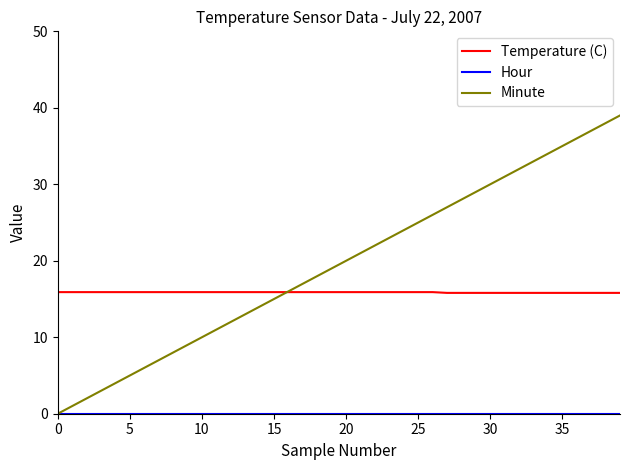

Which series has the largest total across all categories?

Minute